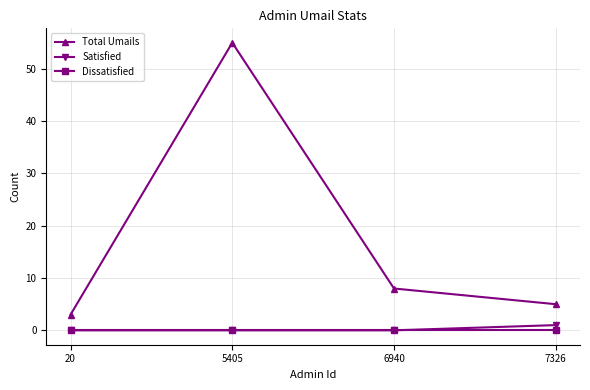

True or false: Dissatisfied has a value of 0 at 5405.

True